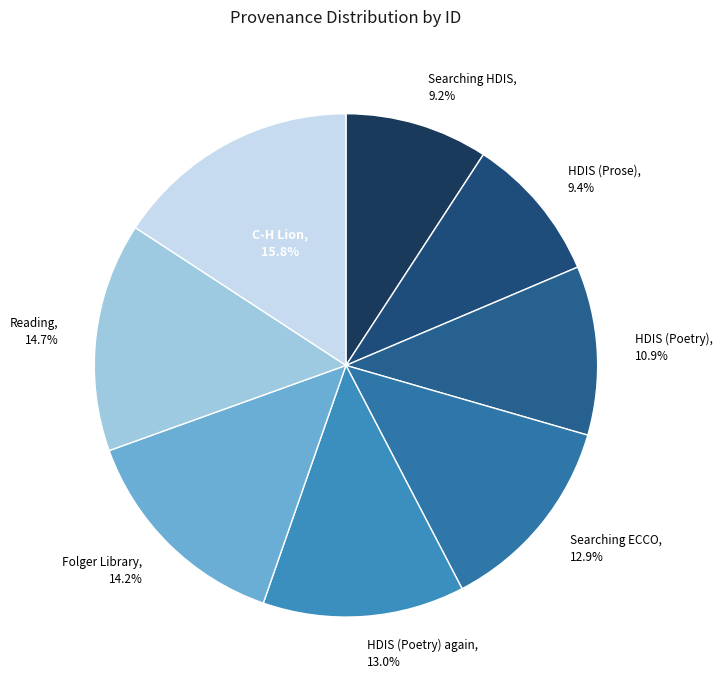

Does any single category account for the majority?

No